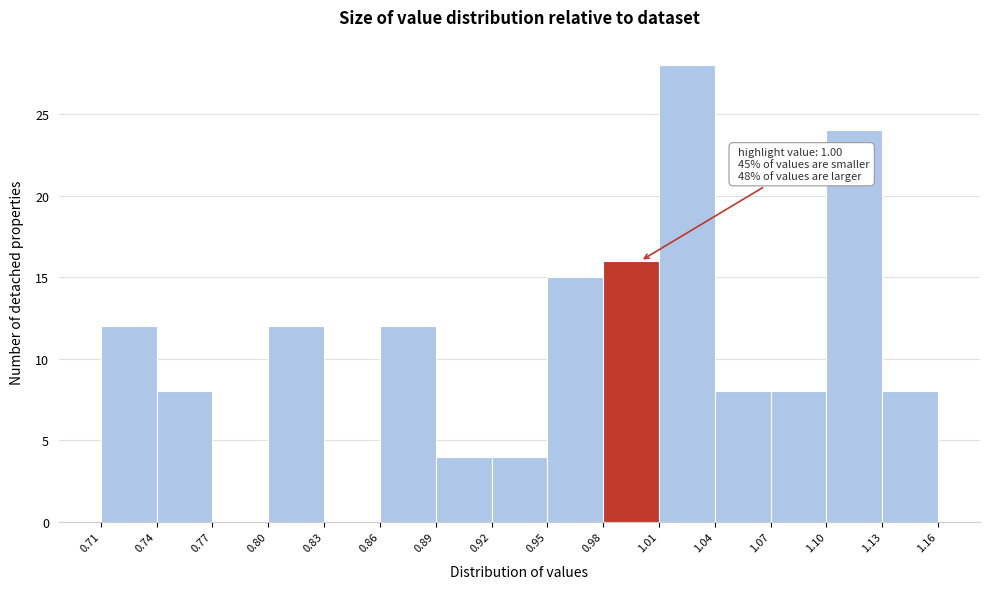

Over which range of the x-axis is the bar tallest?

1.01 to 1.04